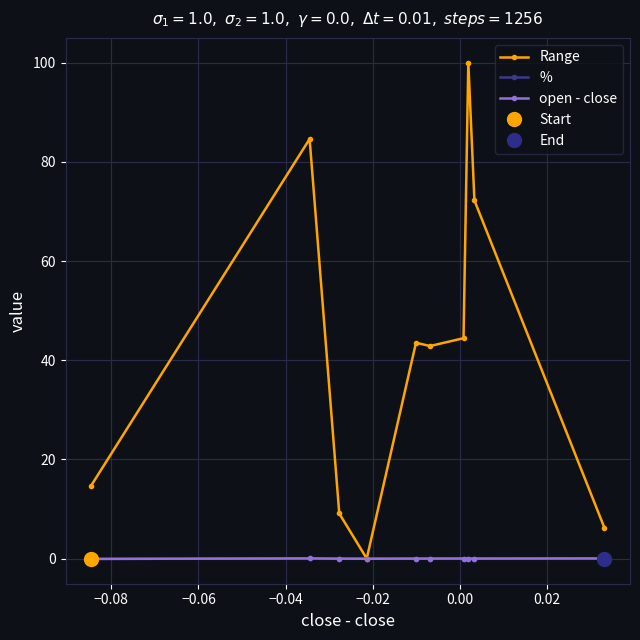

How many lines are shown in the chart?

3